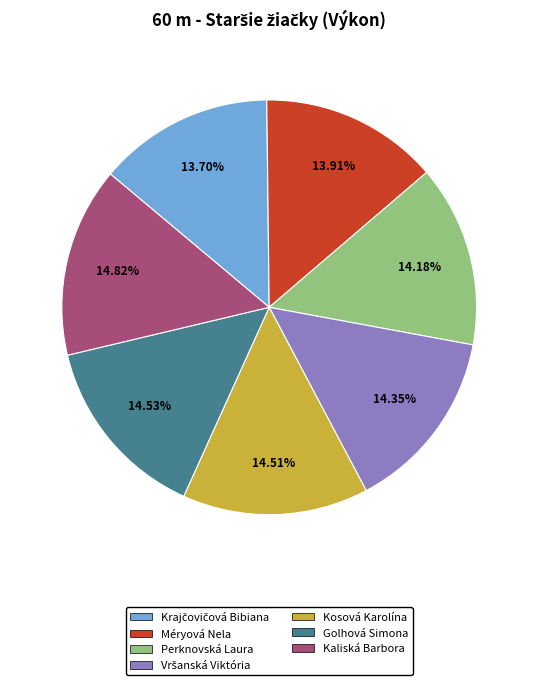

Is it true that Méryová Nela is 28% of the pie?

False